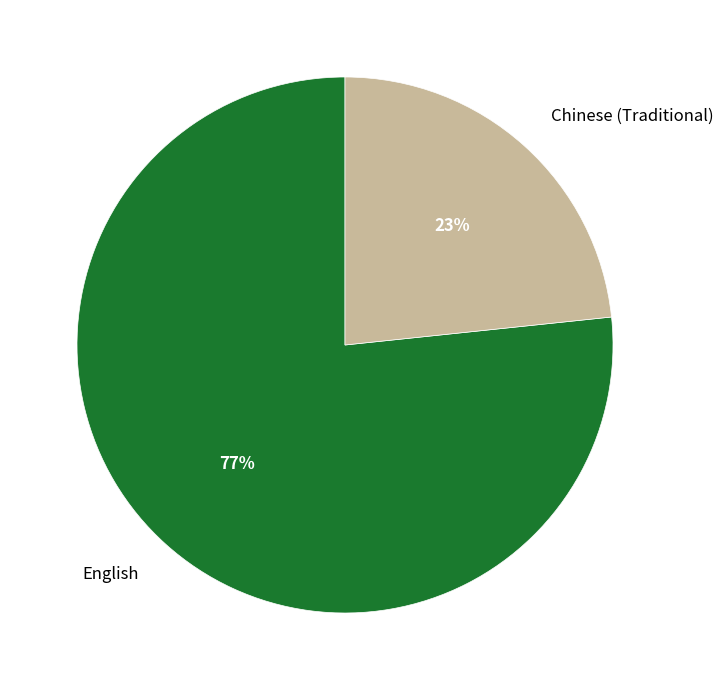

To the nearest percent, what is the combined percentage of English and Chinese (Traditional)?

100%